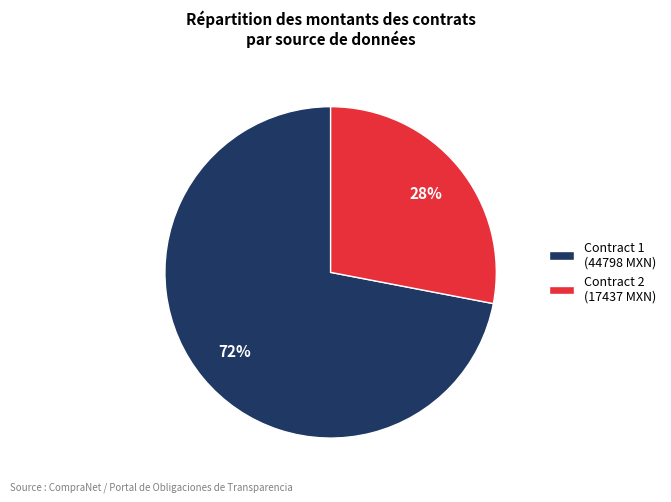

What percentage is the Contract 2 (17437 MXN) slice, to the nearest percent?

28%